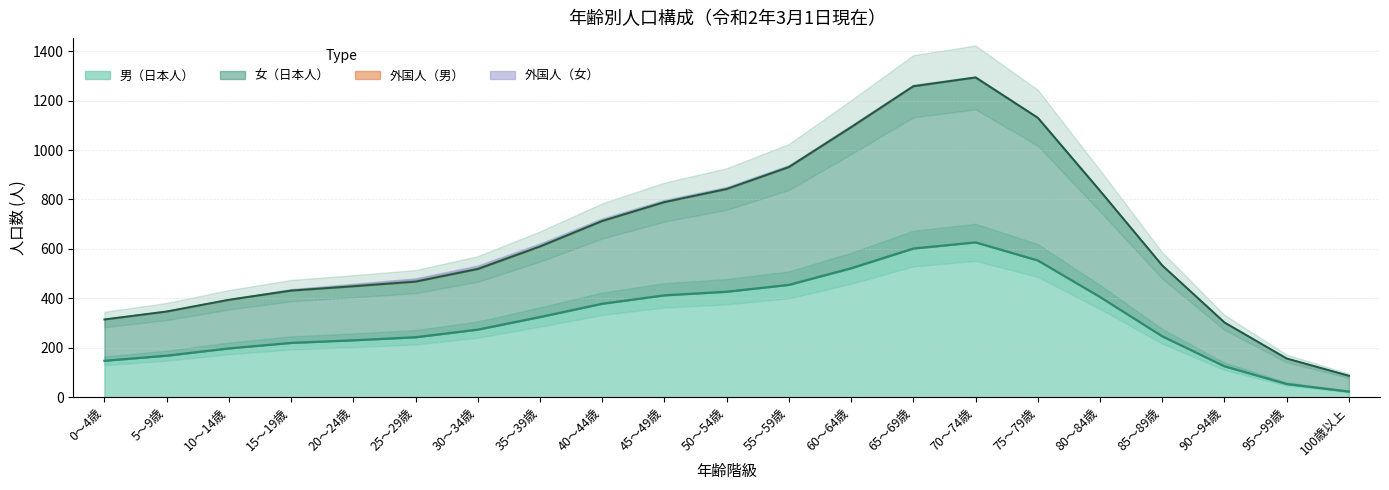

What is the label of the 12th point from the left?

55～59歳